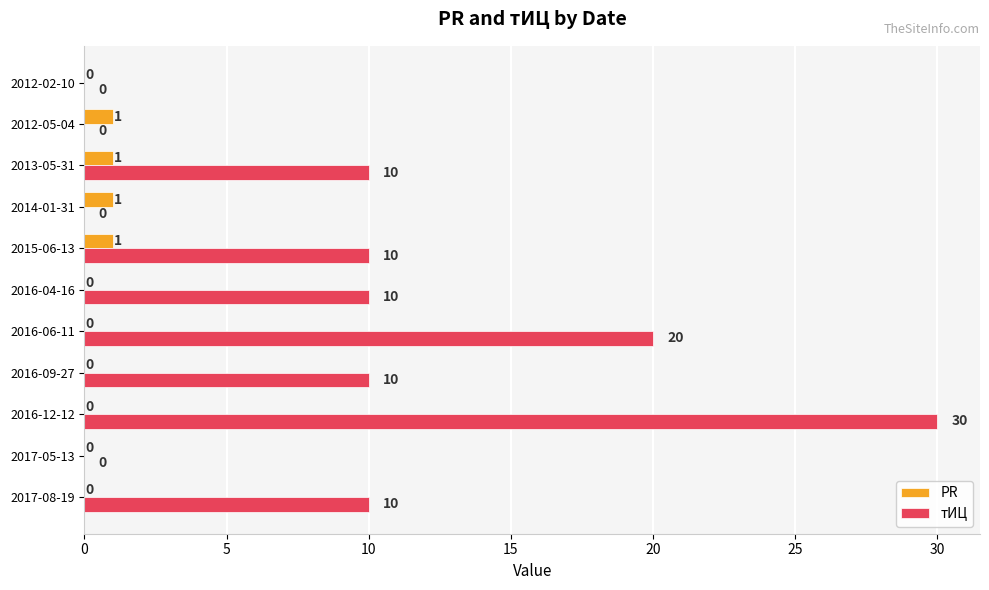

What are all the series names shown in the legend?

PR, тИЦ